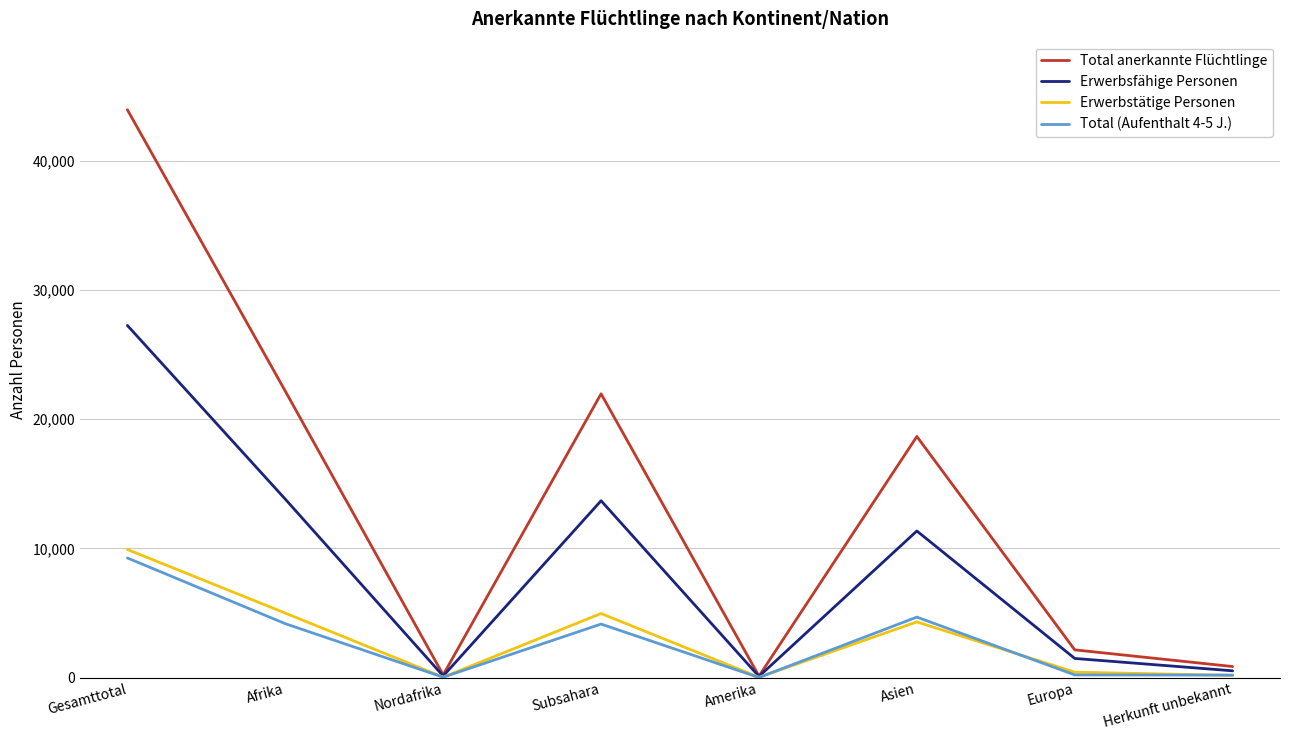

In Erwerbsfähige Personen, how many points are lower than both neighbors (excluding endpoints)?

2